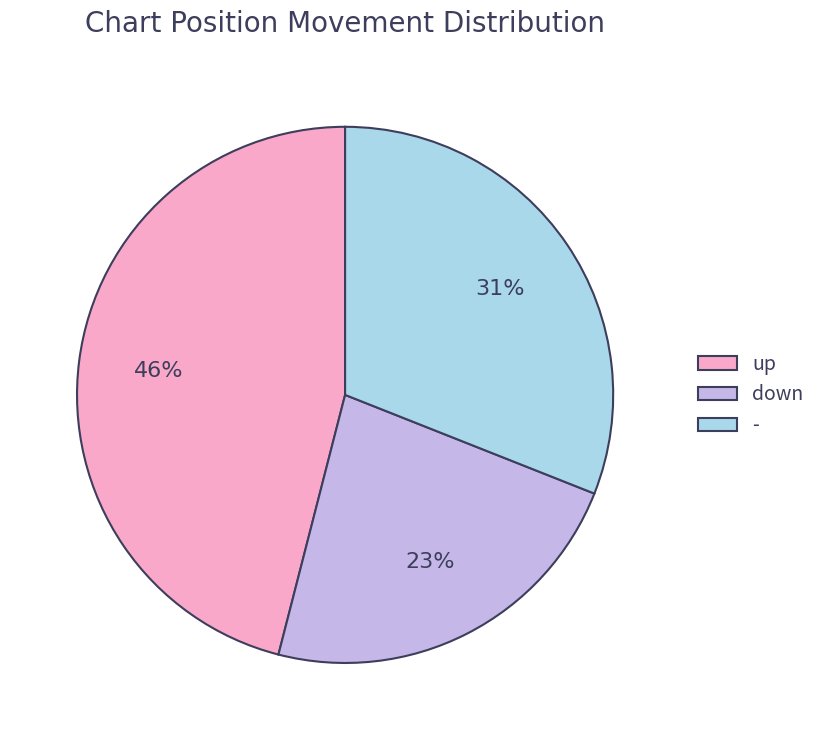

The - slice represents 31% of the pie. True or false?

True